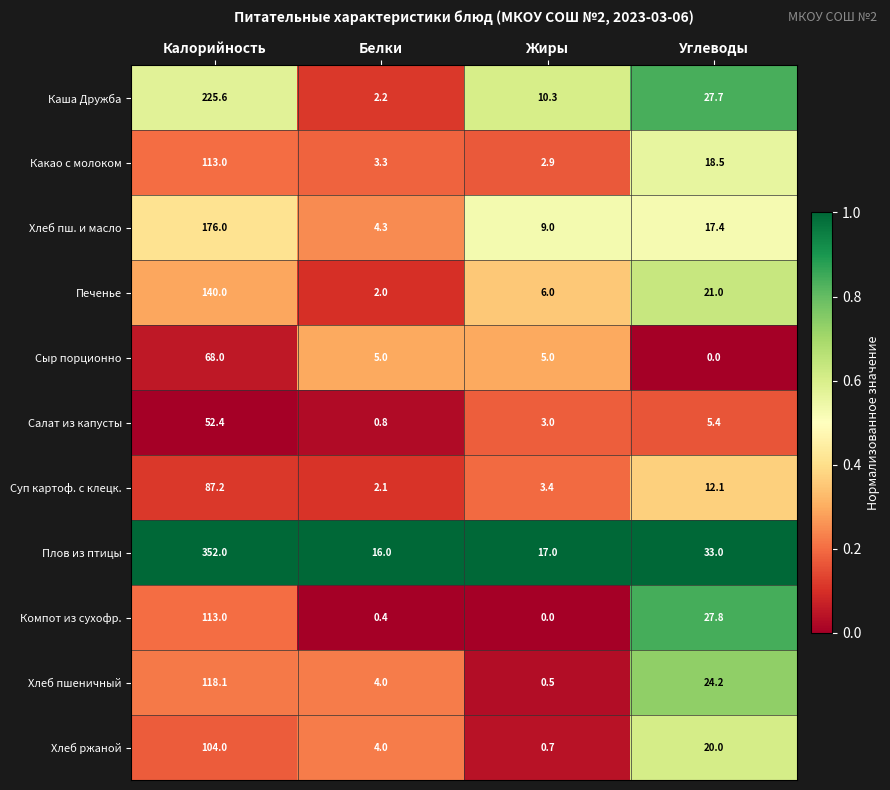

Which series has the largest total across all categories?

Плов из птицы